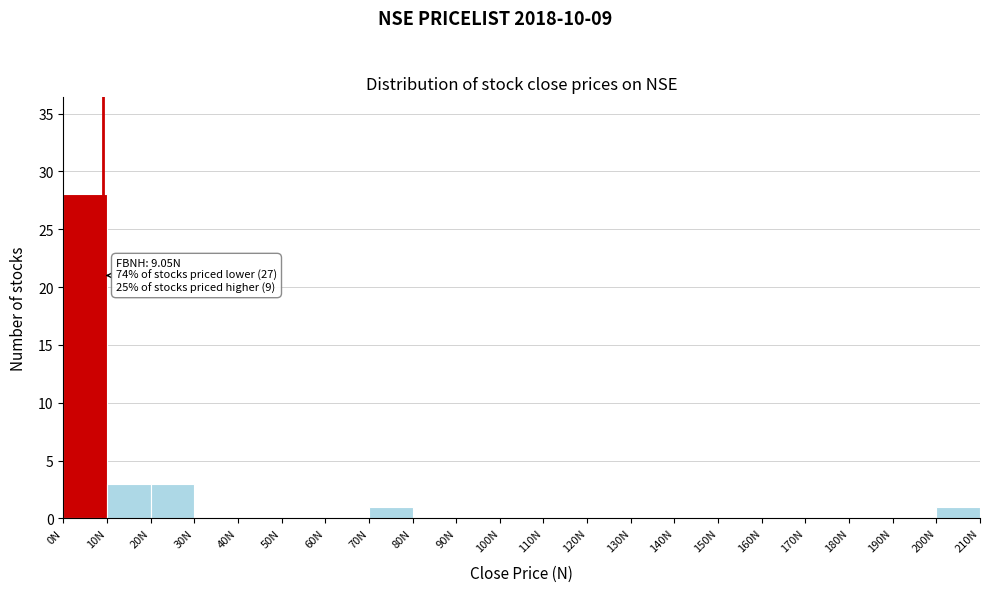

Over which range of the x-axis is the bar tallest?

0 to 10